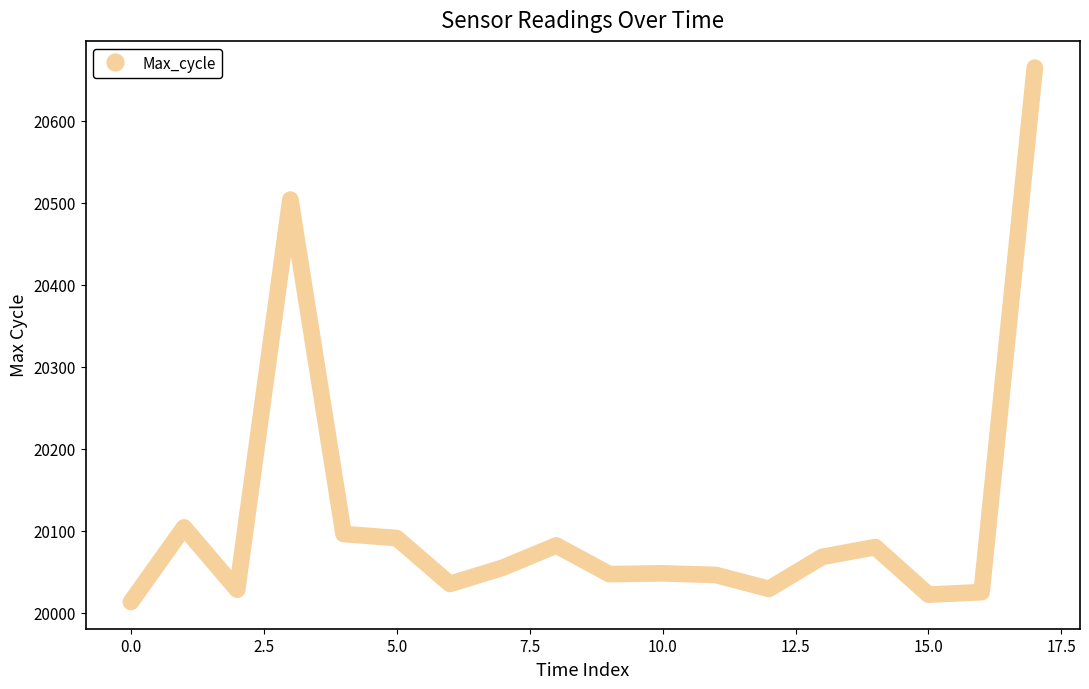

What is the maximum value shown in the chart?

20665